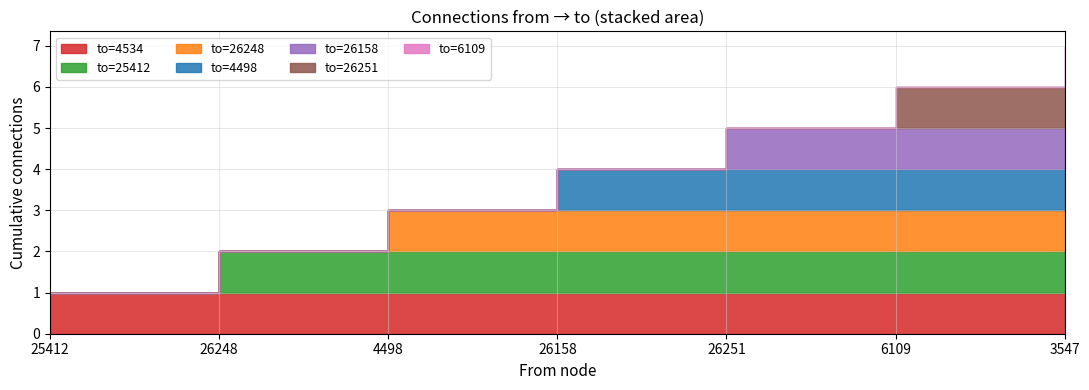

True or false: 25412 and 26248 cross at least once.

False